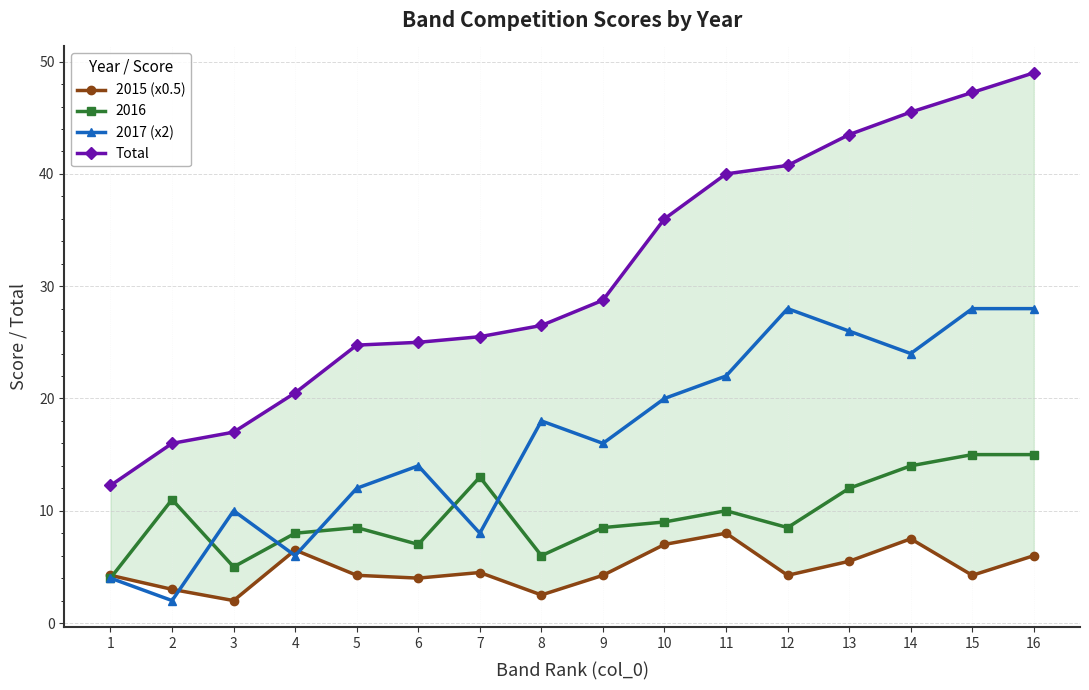

True or false: 2015 (x0.5) has a value of 6.0 at 16.

True